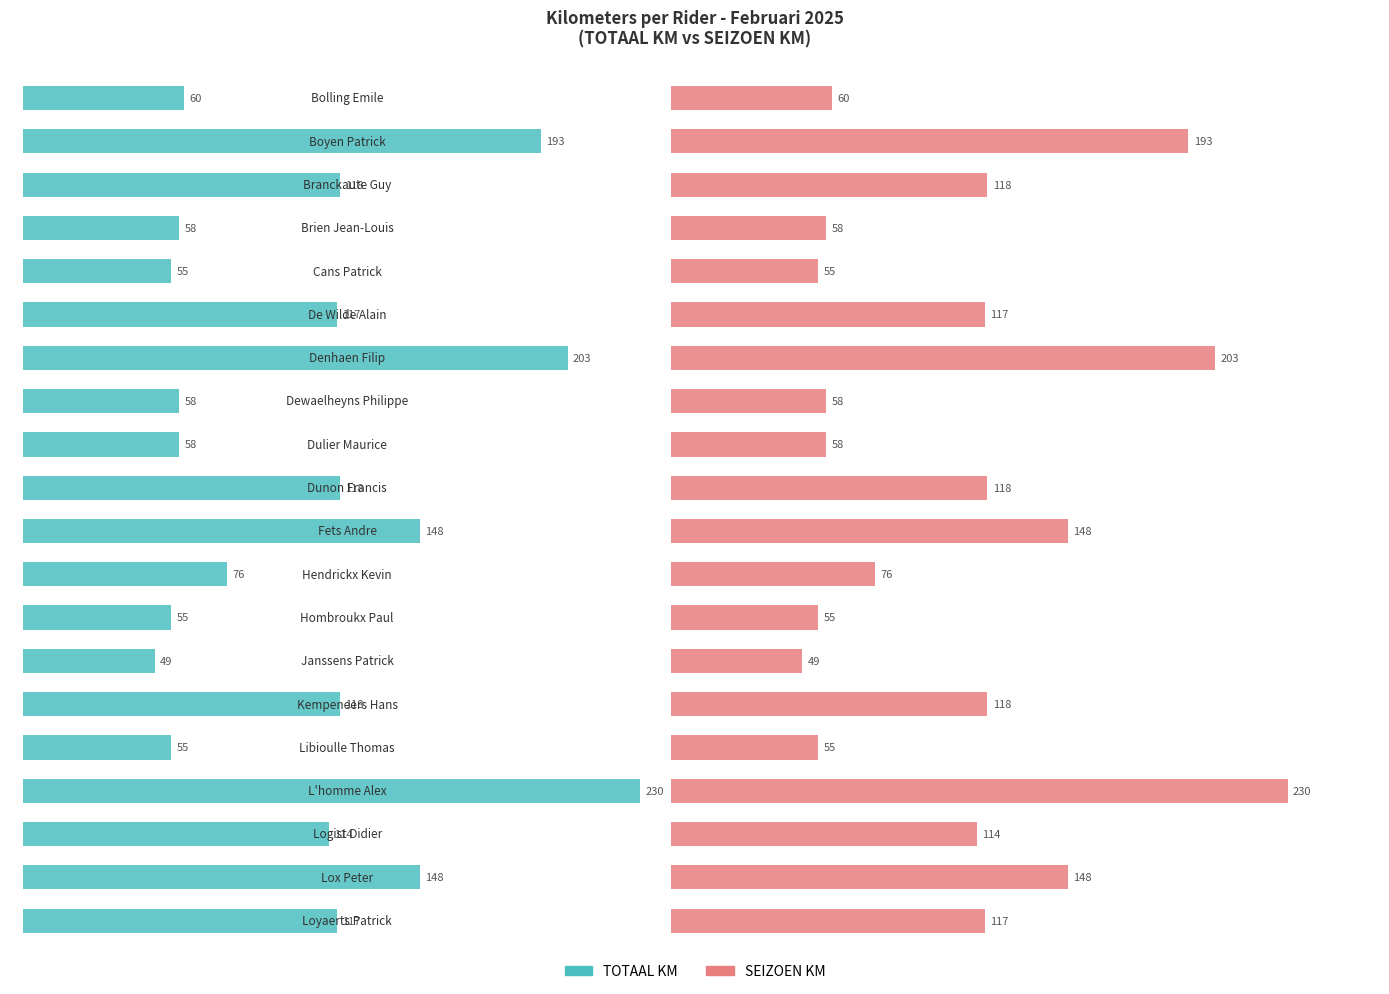

Is the value of SEIZOEN KM at 10 greater than the value of TOTAAL KM at 12?

Yes